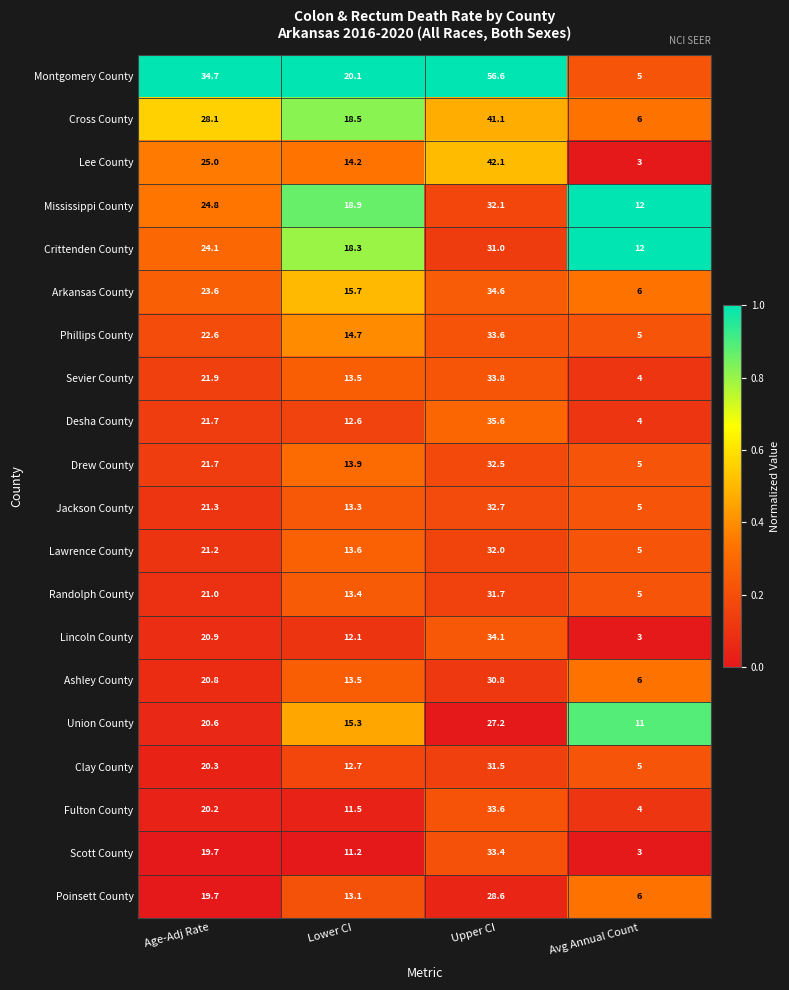

Where is Sevier County nearest to the value 18?

Age-Adj Rate